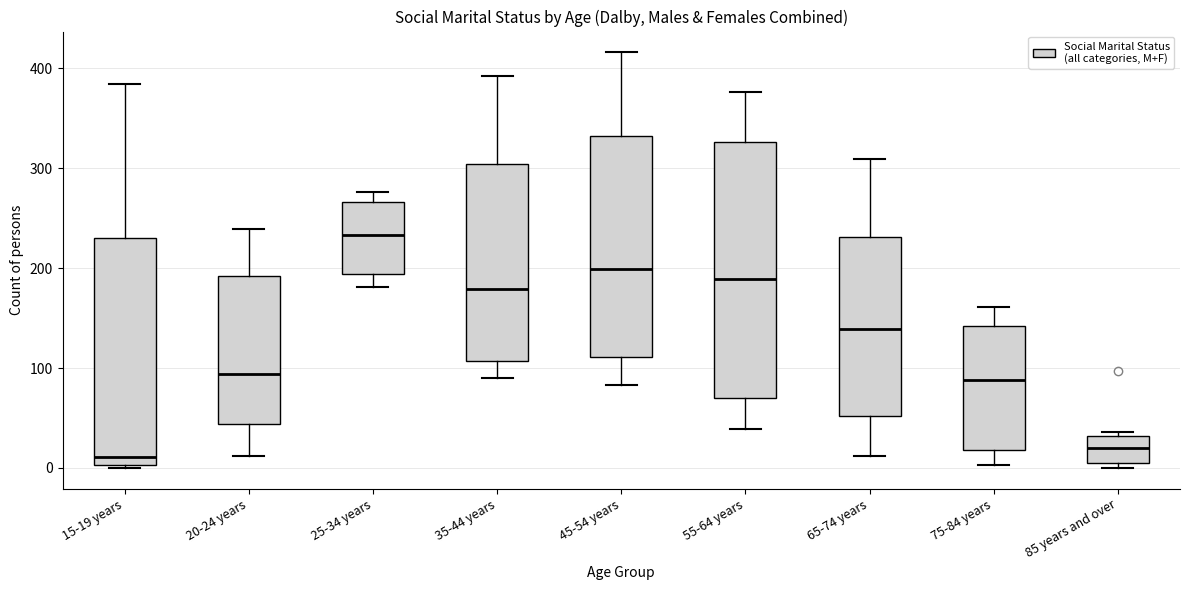

Which box has the highest median line?

25-34 years